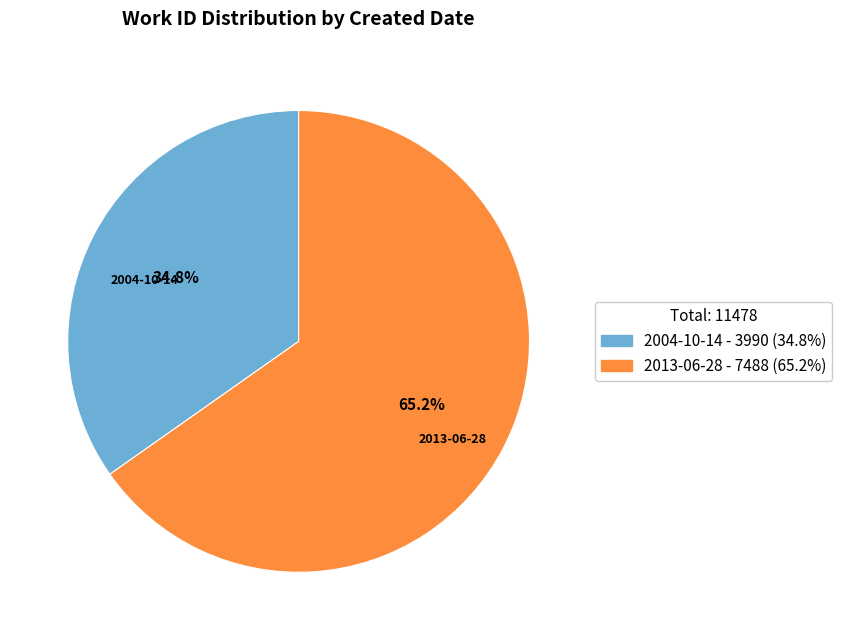

What is the largest slice in the pie chart?

2013-06-28